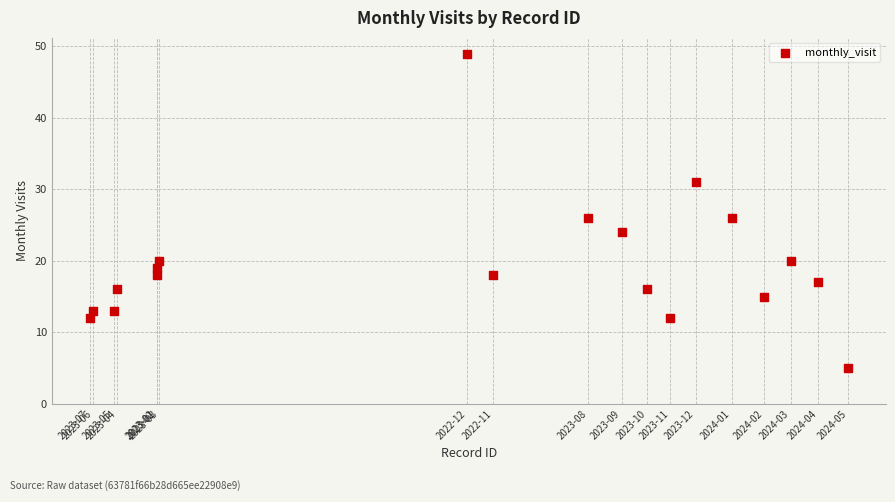

What is the range of X values (max minus min)?

31195833